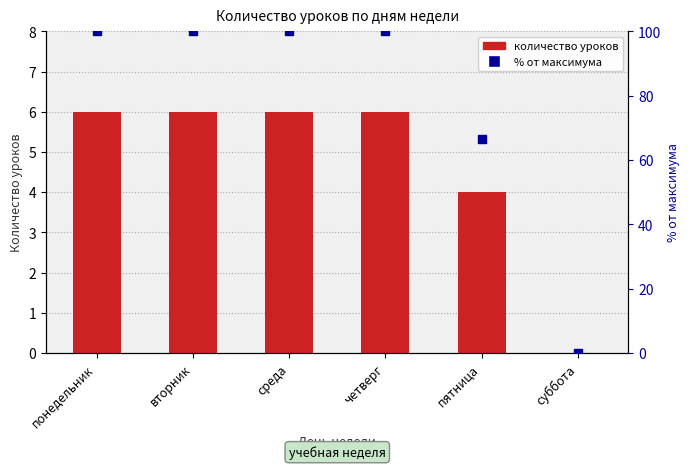

Which series reaches the minimum Y coordinate?

lesson_count